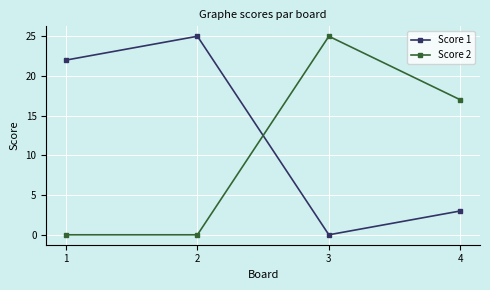

How many series are shown in this chart?

2